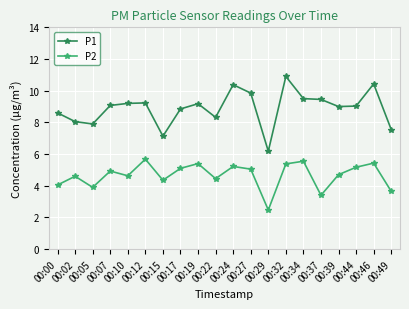

What is the approximate value of P1 at 00:24?

10.4